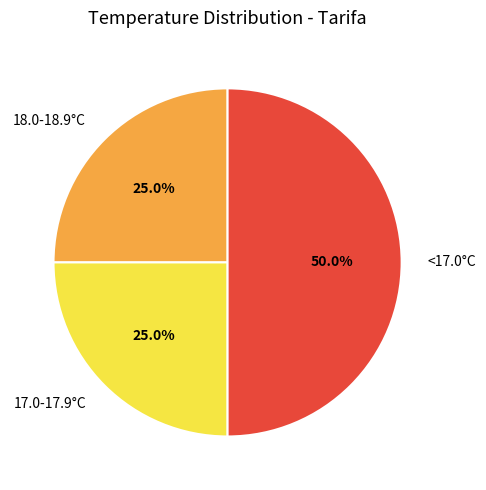

Count the number of slices in the pie.

3